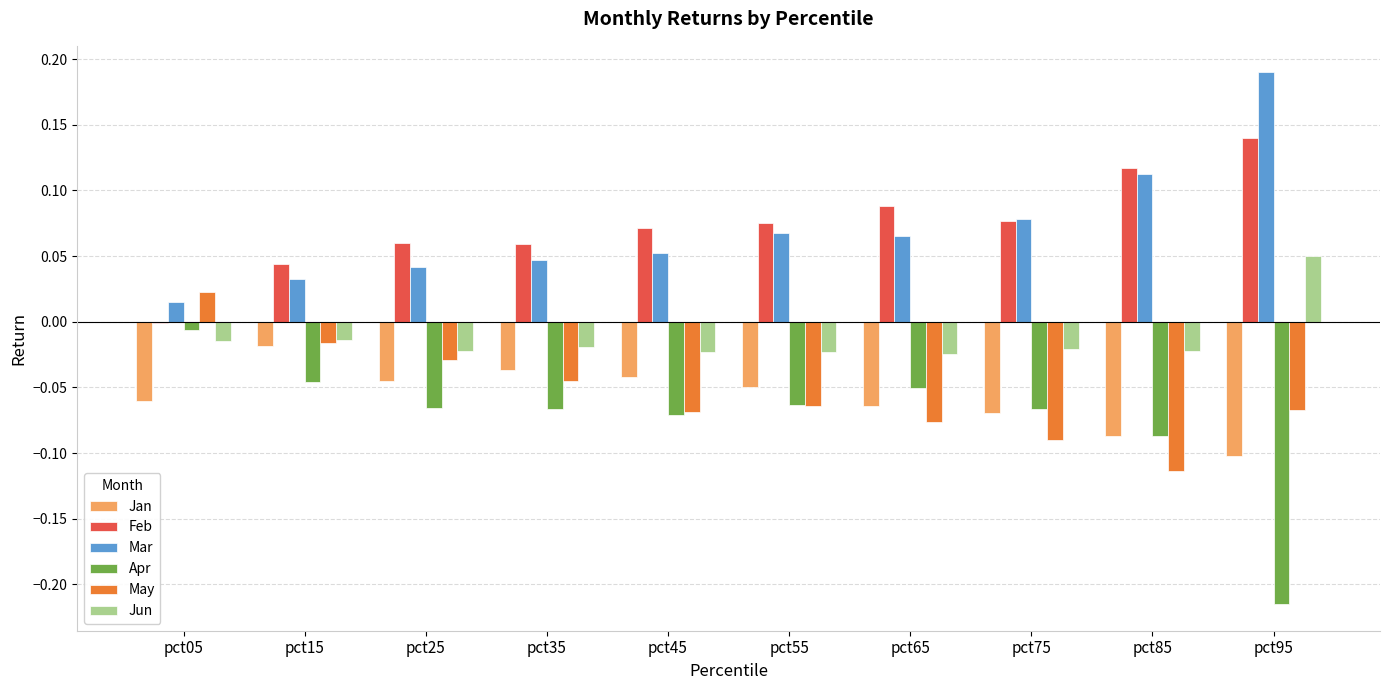

Count the number of data series in this chart.

6